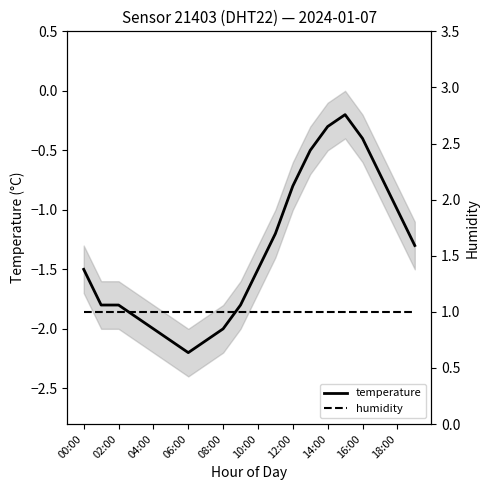

What is the label of the 9th point from the right?

11